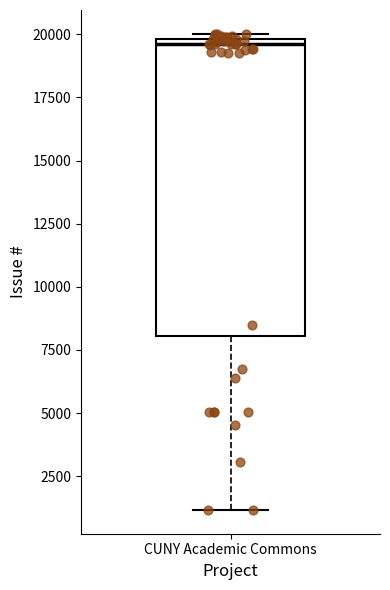

Read this box plot against the y-axis: the position of the median line, the range covered by the box, and the ends of both whiskers. The values are not printed on the chart, so give them approximately, as read against the axis.

median 19500, box 8000 to 20000, whiskers 1000 to 20000 (just above the box's upper edge)